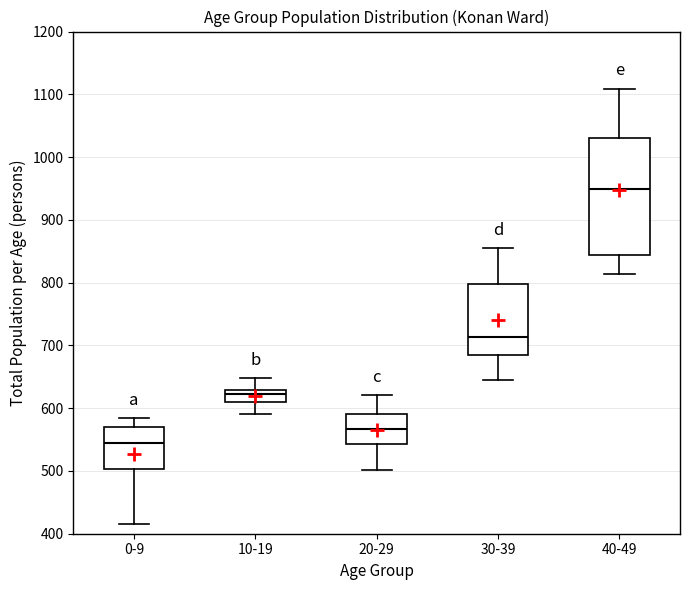

Where is the lower edge of the box for 10-19 on the y-axis? The values are not printed on the chart, so give them approximately, as read against the axis.

610